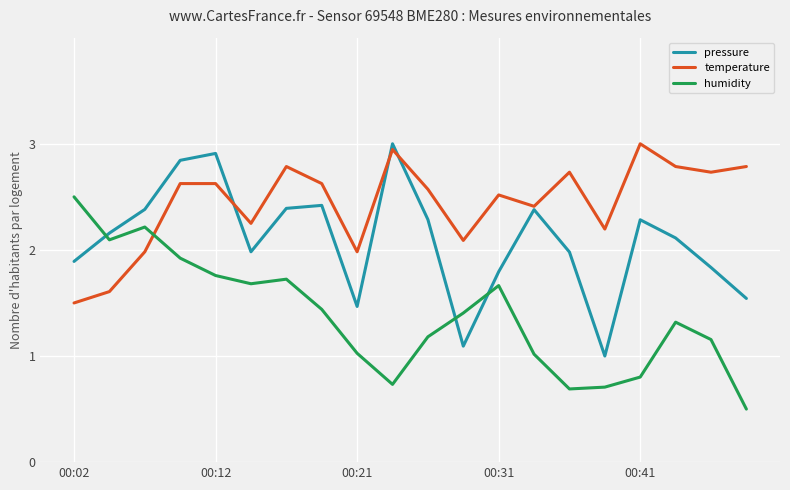

Which series has the largest total across all categories?

temperature